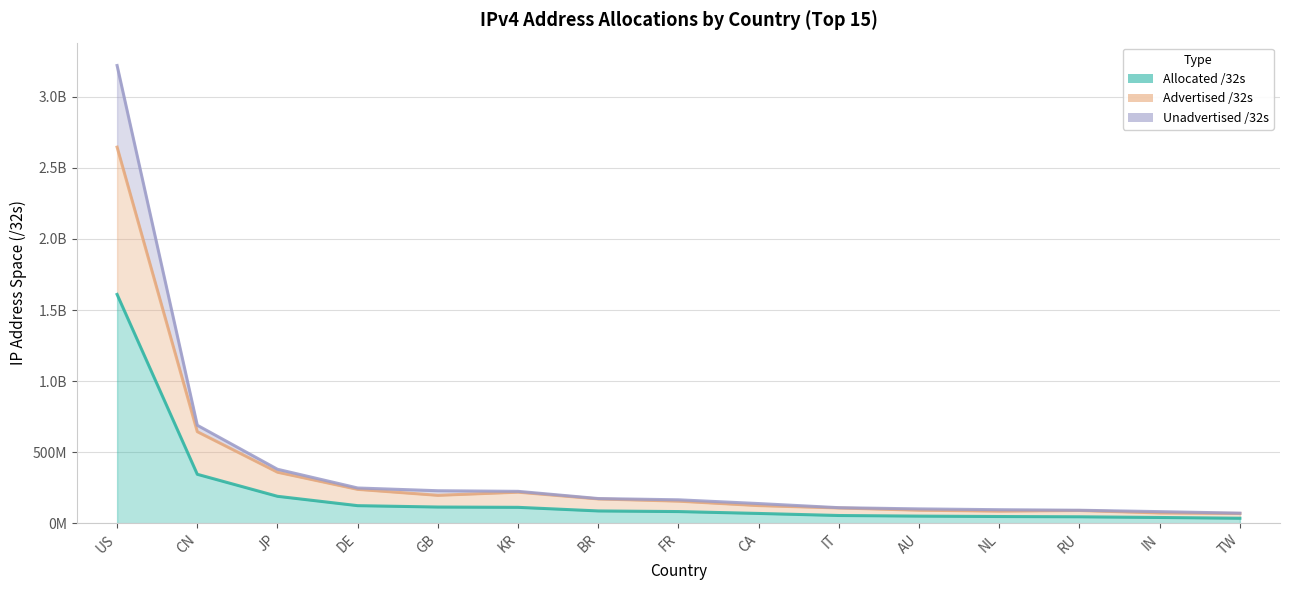

At which label is Advertised /32s closest to 1357733632?

CN